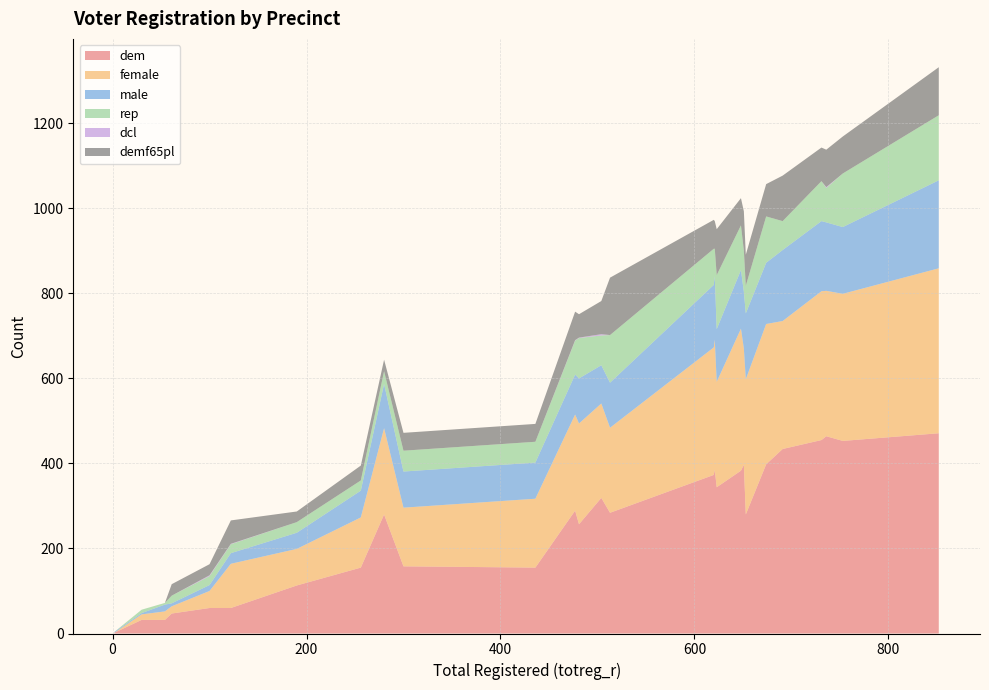

Reading right to left, transcribe all the data shown in this chart.

dem: 280=280	436=155	122=60	61=47	30=32	100=60	190=113	2=2	54=32	621=385	691=434	674=398	256=155	300=158	623=344	513=284	620=373	736=464	504=319	753=453	477=289	653=280	481=257	852=471	648=383	651=397	731=455
female: 280=203	436=162	122=104	61=17	30=13	100=40	190=86	2=0	54=20	621=306	691=301	674=330	256=118	300=138	623=248	513=200	620=300	736=342	504=222	753=346	477=226	653=318	481=237	852=388	648=334	651=273	731=350
male: 280=104	436=85	122=25	61=7	30=3	100=14	190=38	2=2	54=16	621=150	691=167	674=144	256=63	300=85	623=124	513=106	620=147	736=161	504=90	753=157	477=94	653=155	481=106	852=207	648=138	651=134	731=165
rep: 280=30	436=49	122=21	61=18	30=8	100=21	190=25	2=0	54=4	621=64	691=68	674=109	256=24	300=49	623=127	513=112	620=85	736=81	504=70	753=126	477=80	653=65	481=95	852=153	648=105	651=96	731=94
dcl: 280=0	436=0	122=1	61=0	30=0	100=2	190=0	2=0	54=0	621=0	691=0	674=0	256=0	300=0	623=0	513=0	620=0	736=2	504=3	753=0	477=1	653=0	481=1	852=0	648=0	651=1	731=0
demf65pl: 280=27	436=42	122=55	61=27	30=0	100=26	190=25	2=0	54=0	621=65	691=107	674=76	256=35	300=42	623=108	513=135	620=68	736=88	504=78	753=87	477=67	653=73	481=55	852=113	648=64	651=92	731=79